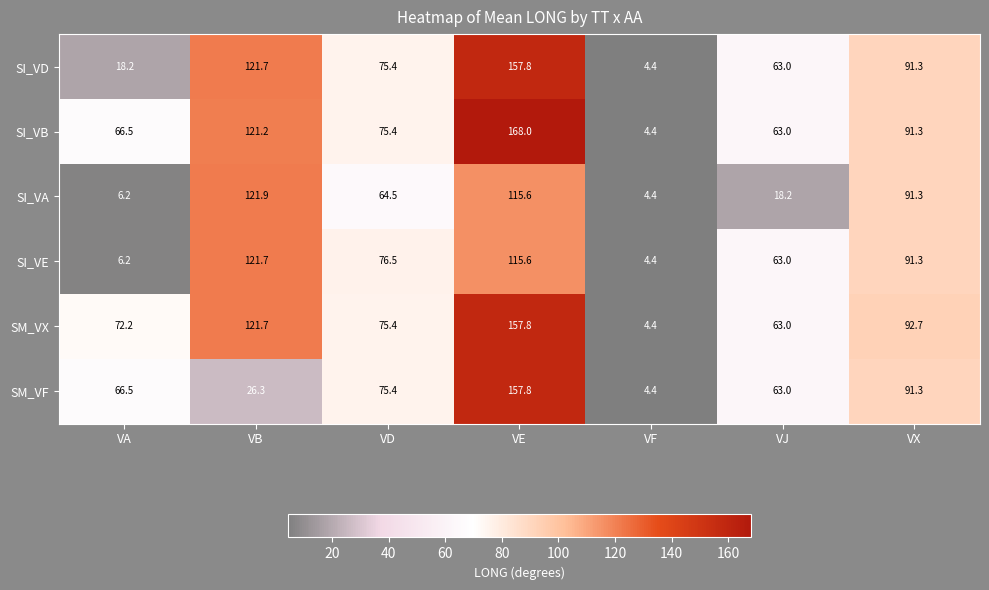

What is the difference between the SM_VF values at VF and VX?

86.9